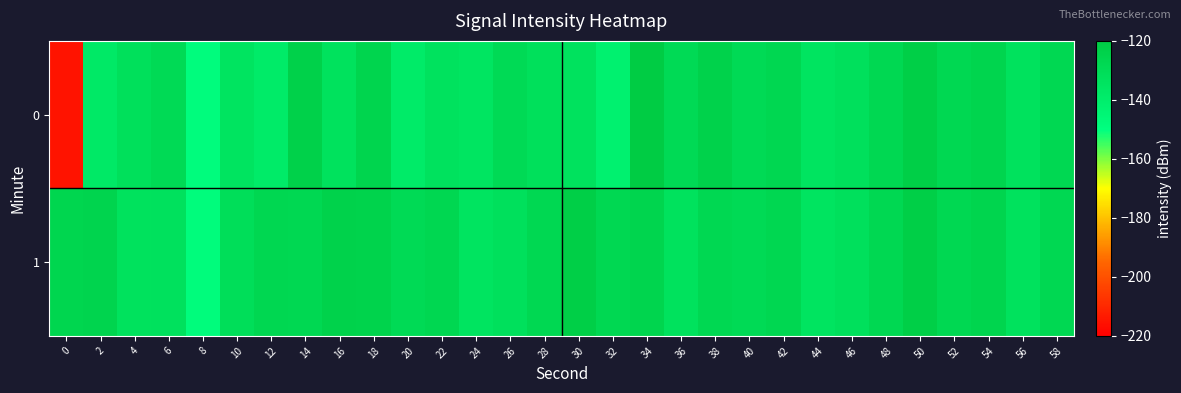

At which category is the sum across all series the highest?

50